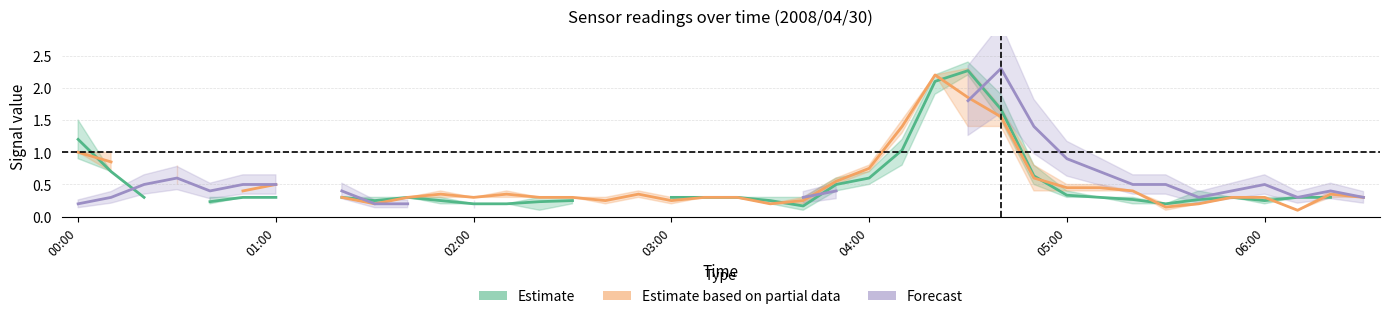

The value of Estimate at 15 is 0.4. True or false?

False